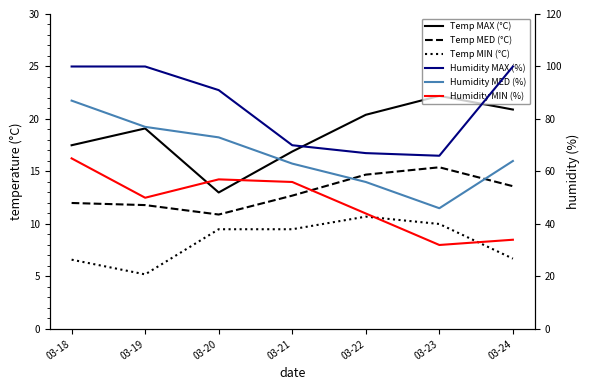

Where is Temp MIN (°C) nearest to the value 7?

03-24